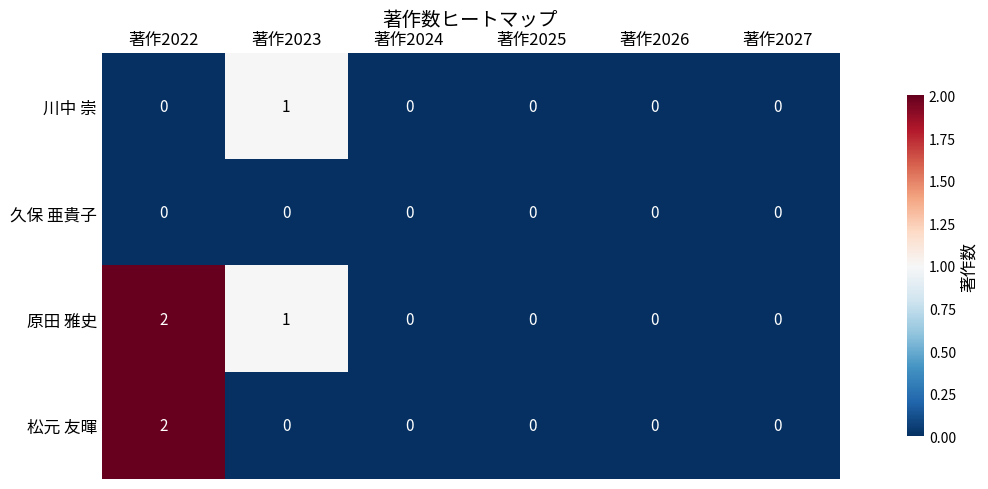

The 松元 友暉 series shows -1 at 著作2026. True or false?

False